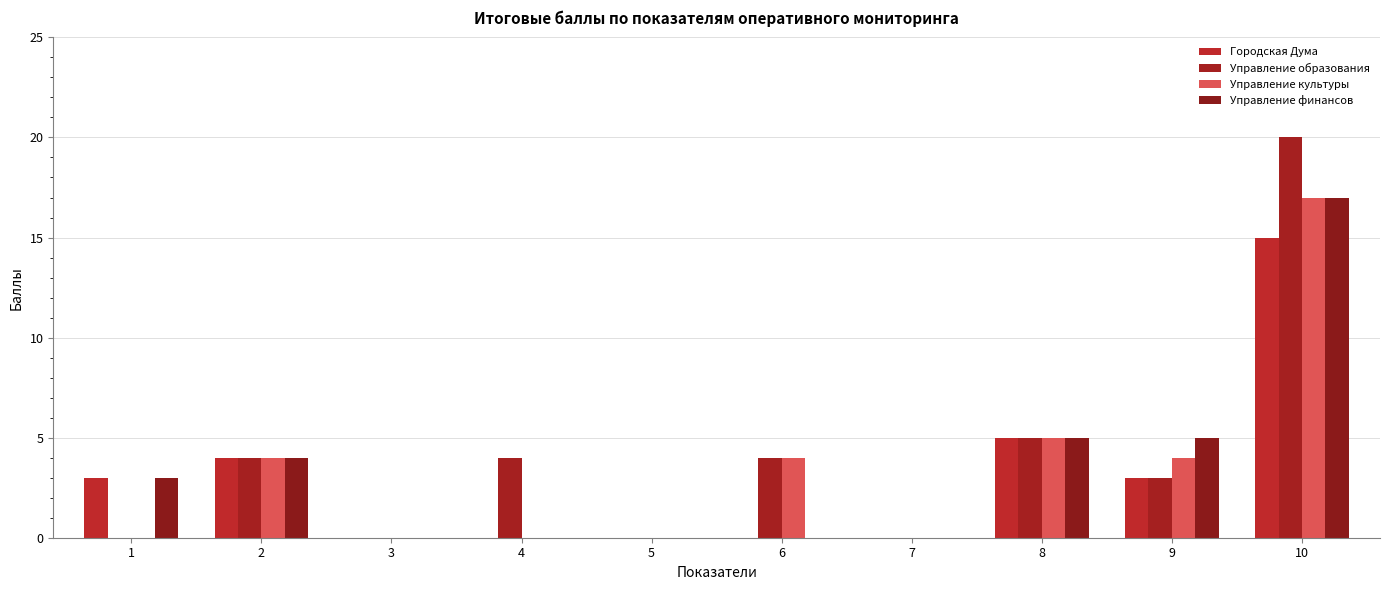

Which category has the lowest value in the Управление культуры series?

1